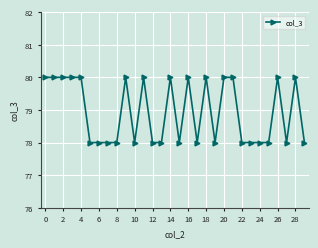

What is the average value?

79